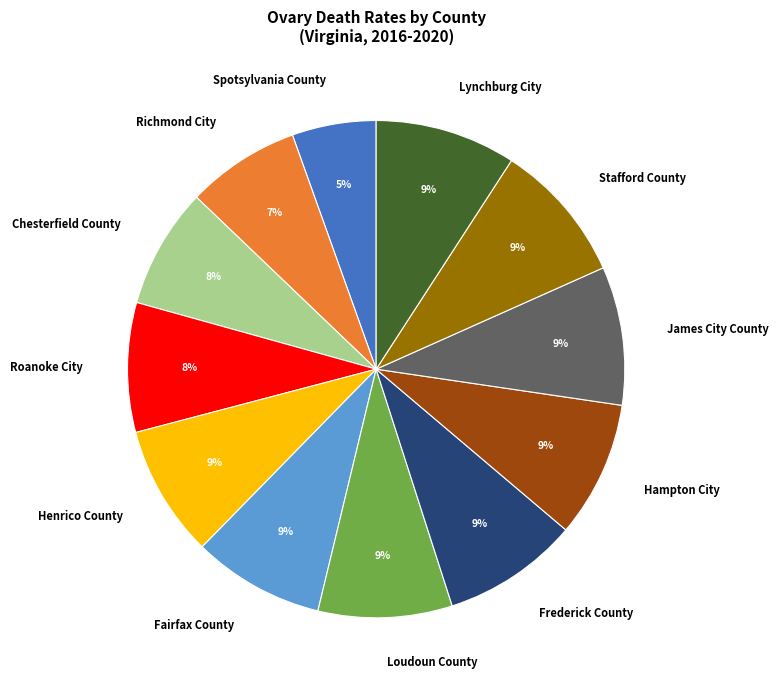

Does any single category account for the majority?

No